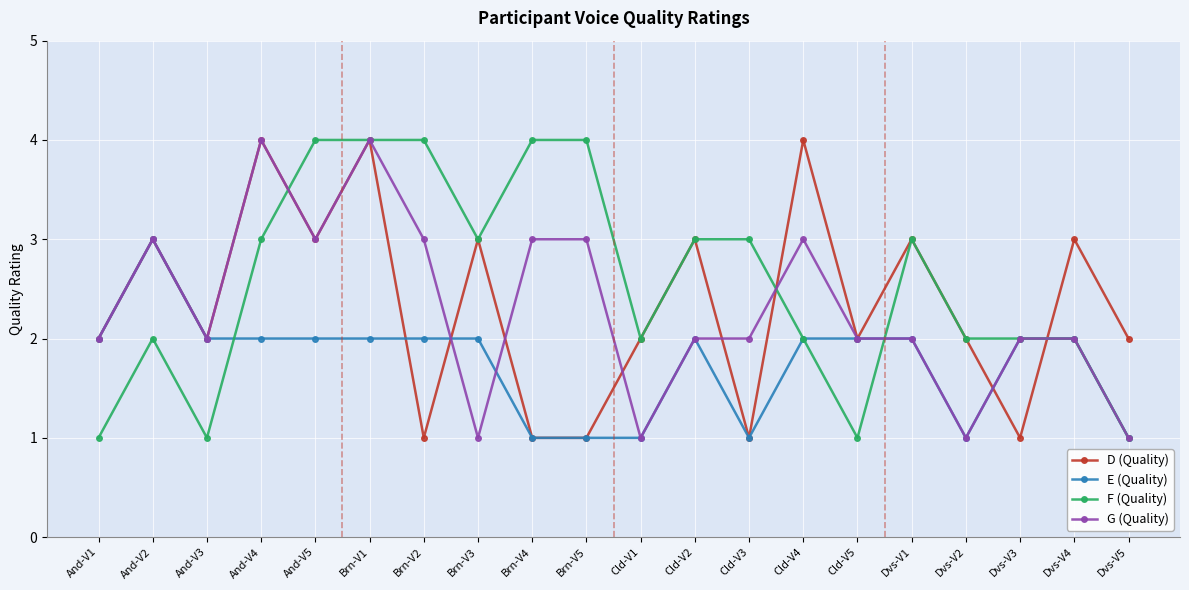

The value of G (Quality) at Brn-V5 is 2. True or false?

False